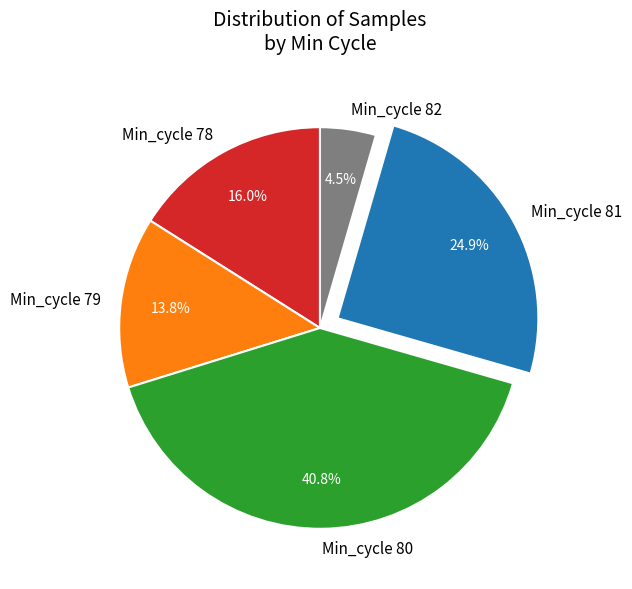

How many segments does this pie chart have?

5